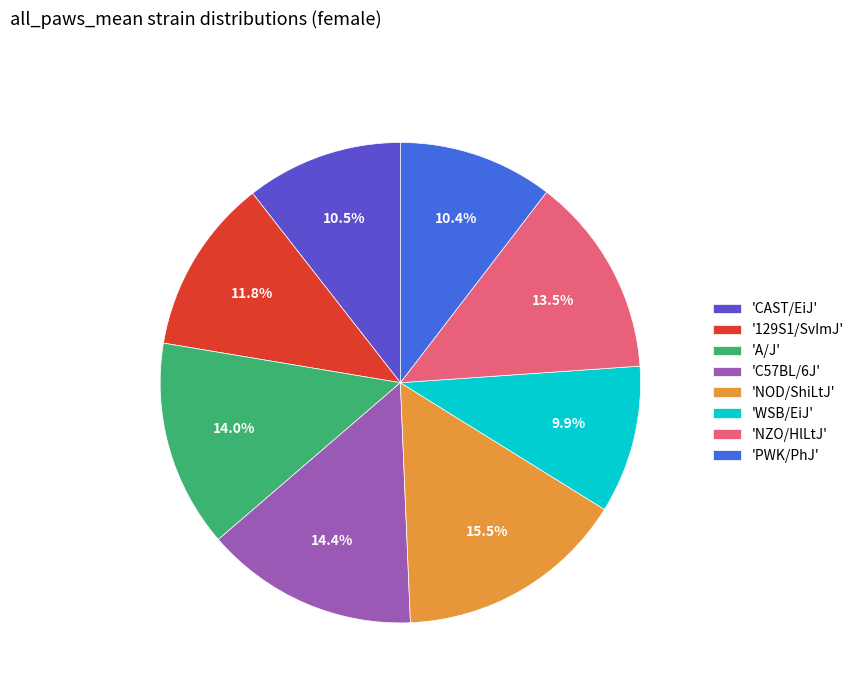

What percentage is NOT represented by 'NOD/ShiLtJ'?

84.5%